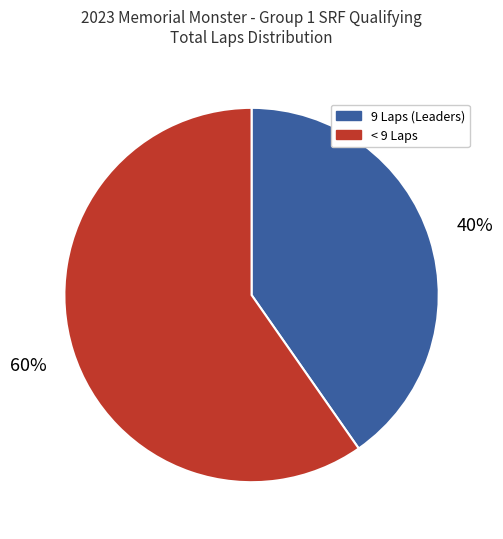

Is there any slice that represents more than half of the pie?

Yes